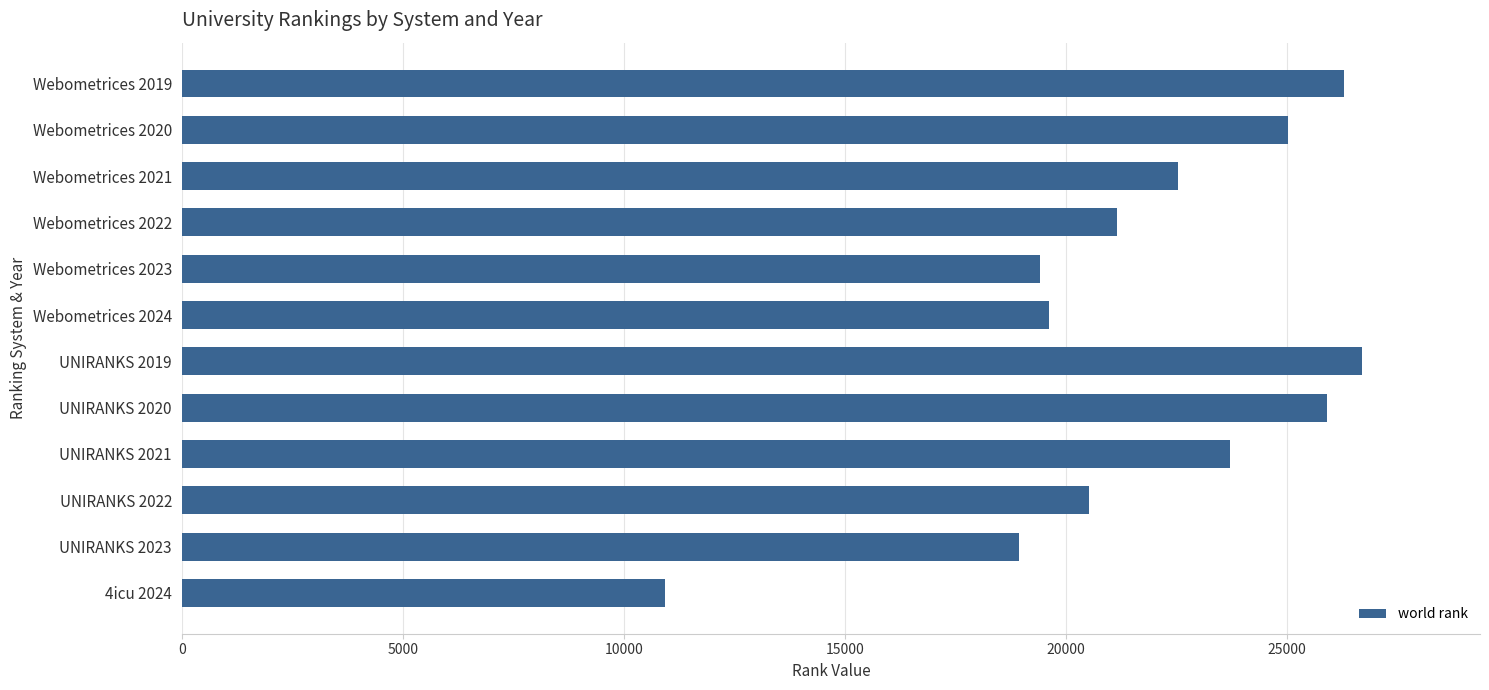

The chart shows a value of 20531 at UNIRANKS 2022. True or false?

True